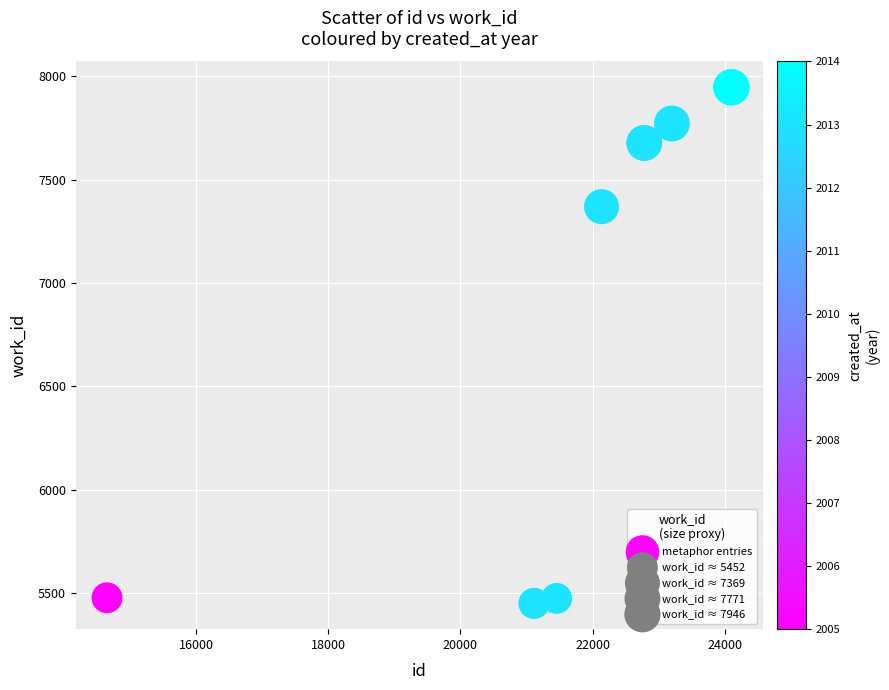

What Y value in the scatter plot is closest to 6699?

7369